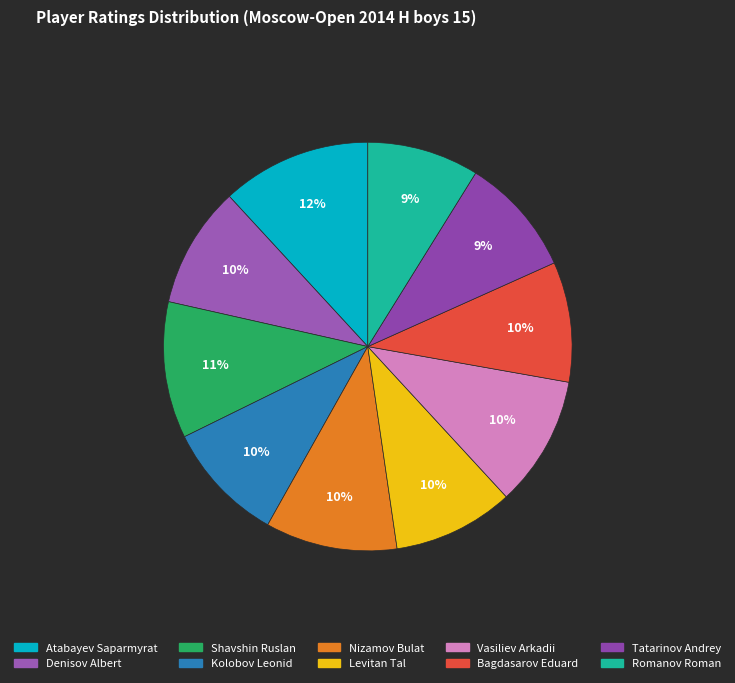

How many slices are in this pie chart?

10